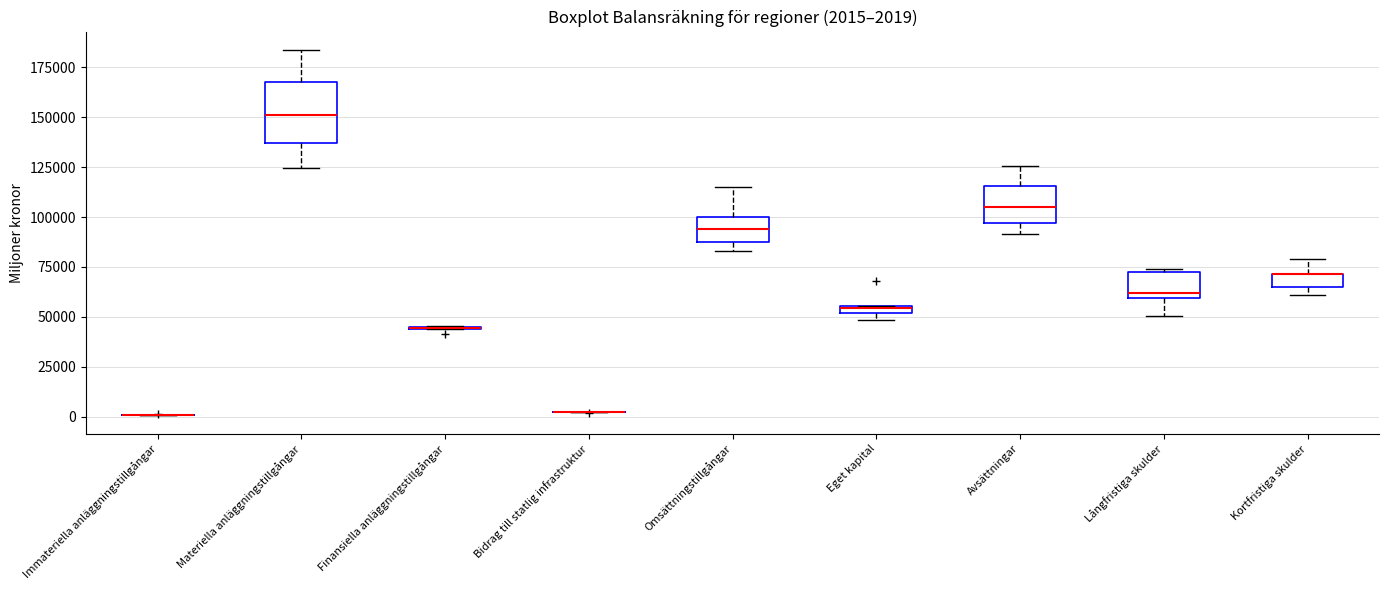

Comparing the boxes themselves (not the whiskers), which one is the tallest?

Materiella anläggningstillgångar